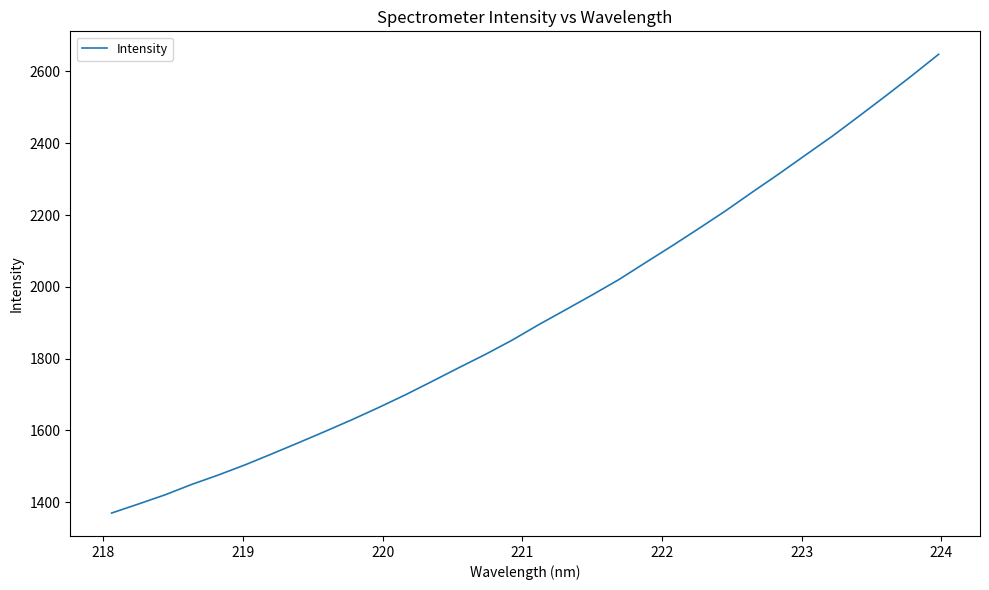

What is the difference between the maximum and minimum values?

1277.9